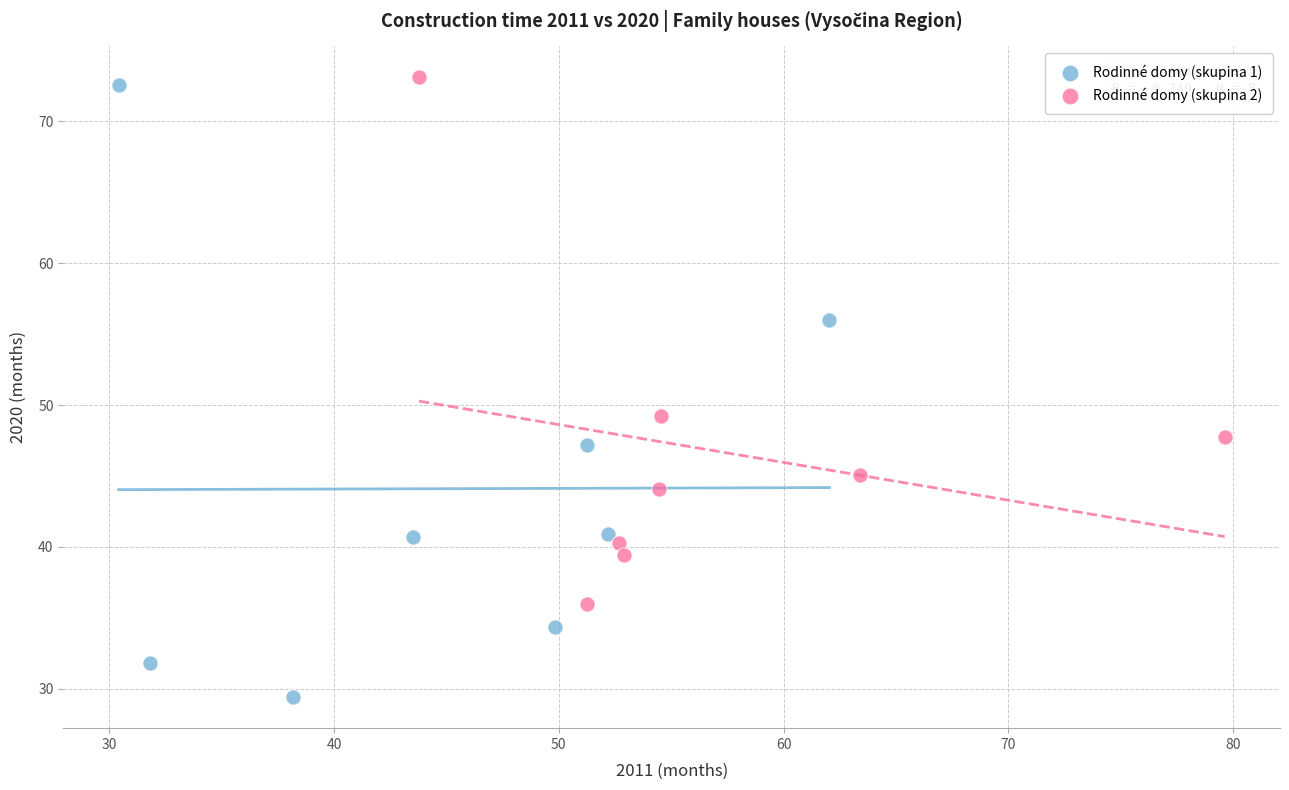

Which series contains the lowest Y value?

Rodinné domy (skupina 1)